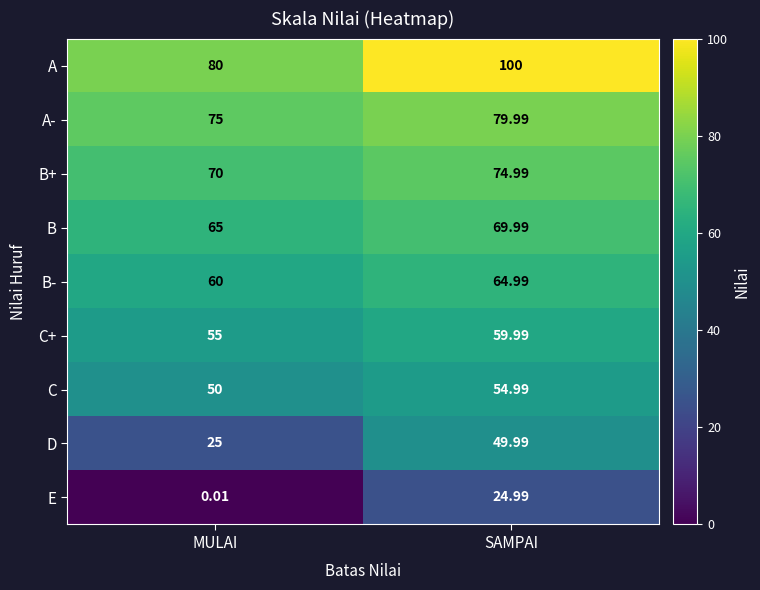

At SAMPAI, list the series in order from largest to smallest.

A, A-, B+, B, B-, C+, C, D, E